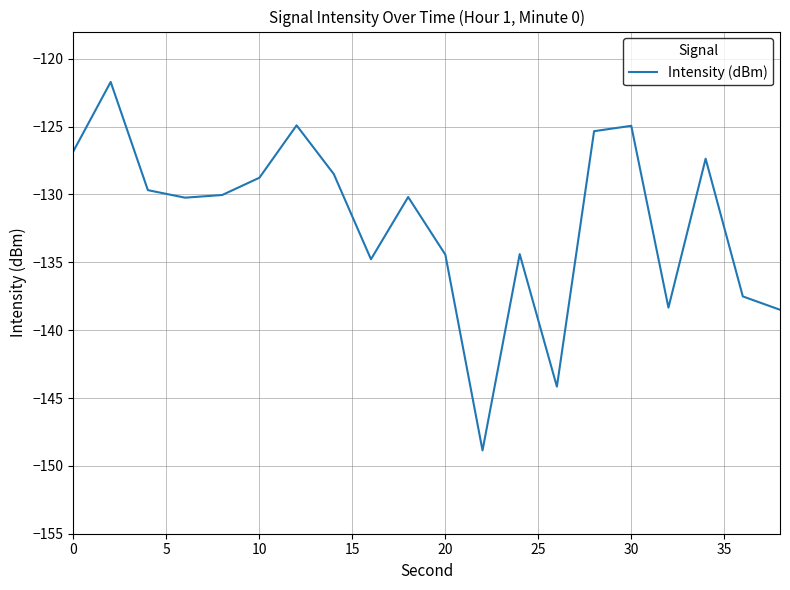

What is the greatest value displayed?

-121.7